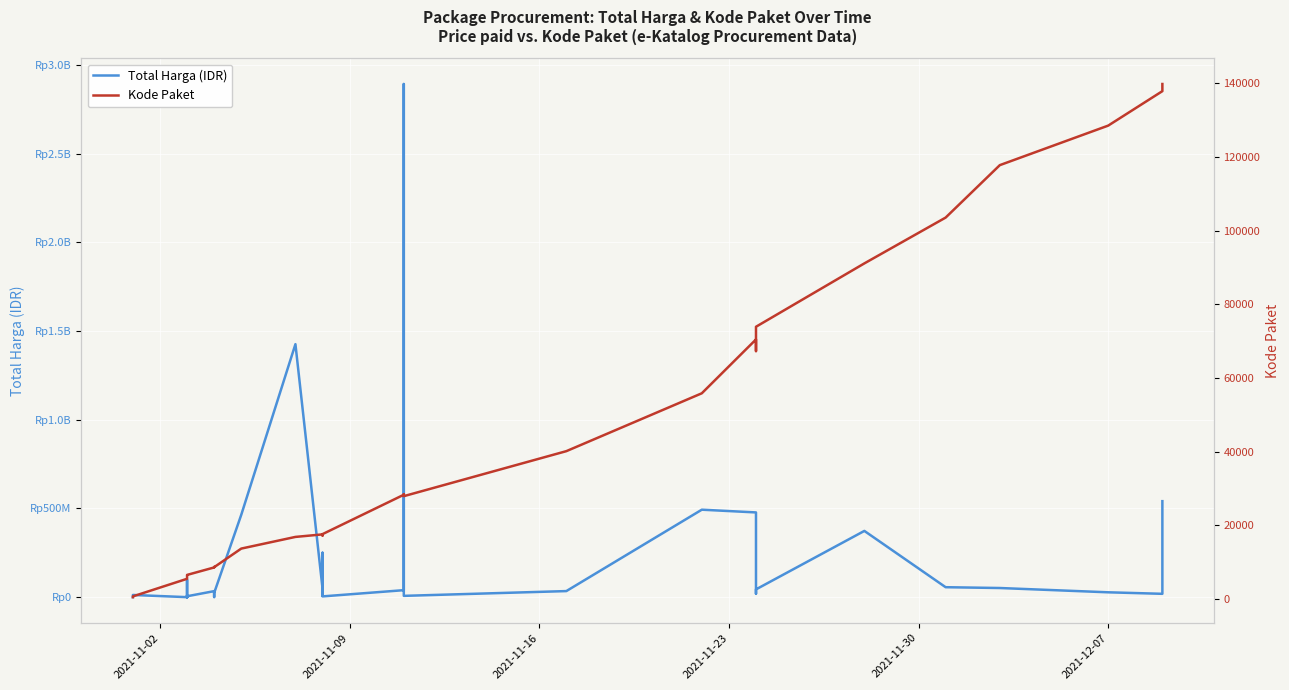

True or false: Kode Paket has a value of 9495 at 16.

False